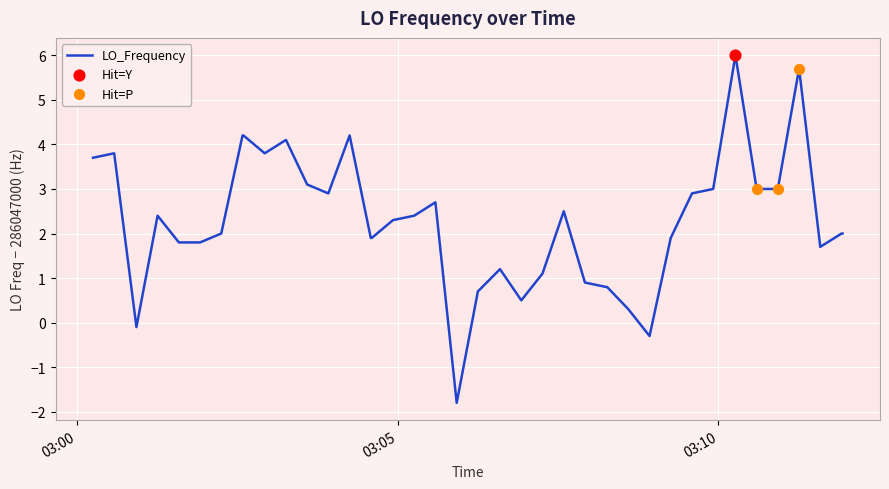

What is the minimum value shown in the chart?

-1.8